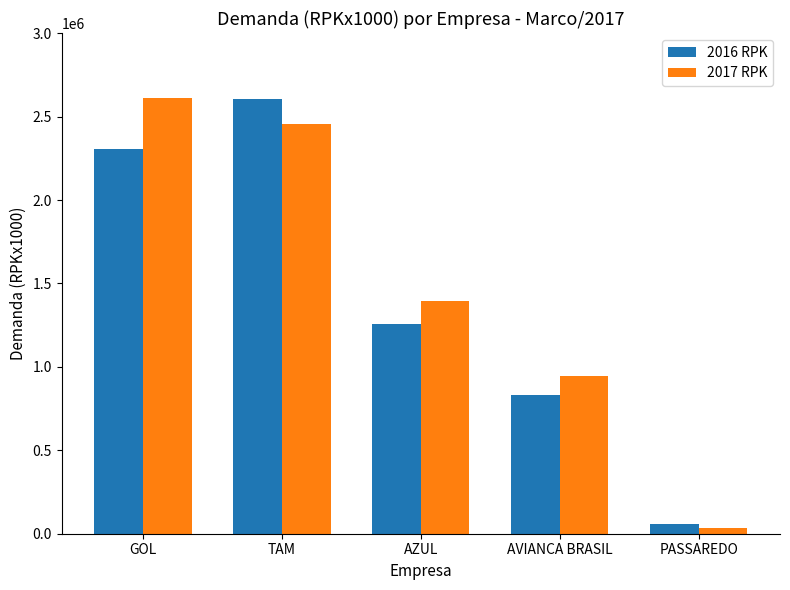

What are all the series names shown in the legend?

2016 RPK, 2017 RPK